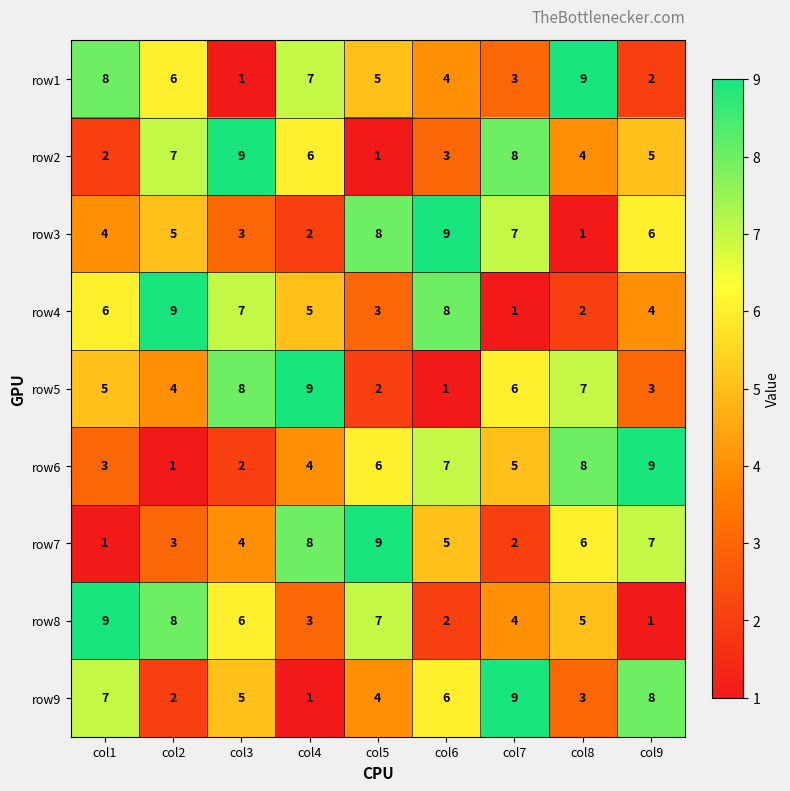

List the labels in order of row5 value, smallest first.

col6, col5, col9, col2, col1, col7, col8, col3, col4